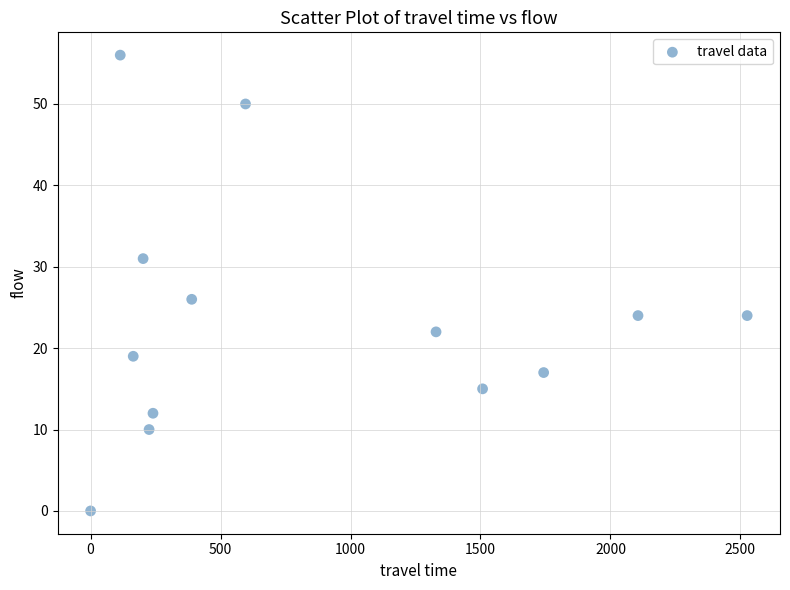

What Y value in the scatter plot is closest to 28?

26